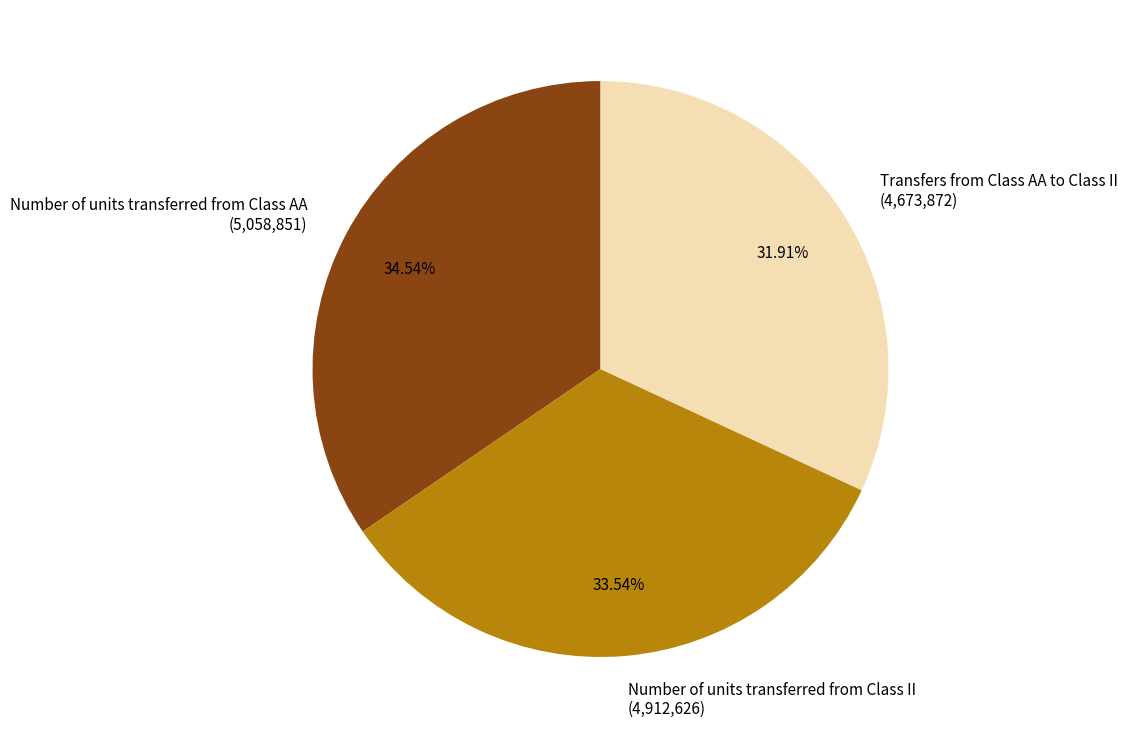

To the nearest percent, what is the difference between the Transfers from Class AA to Class II and Number of units transferred from Class AA slice percentages?

3%